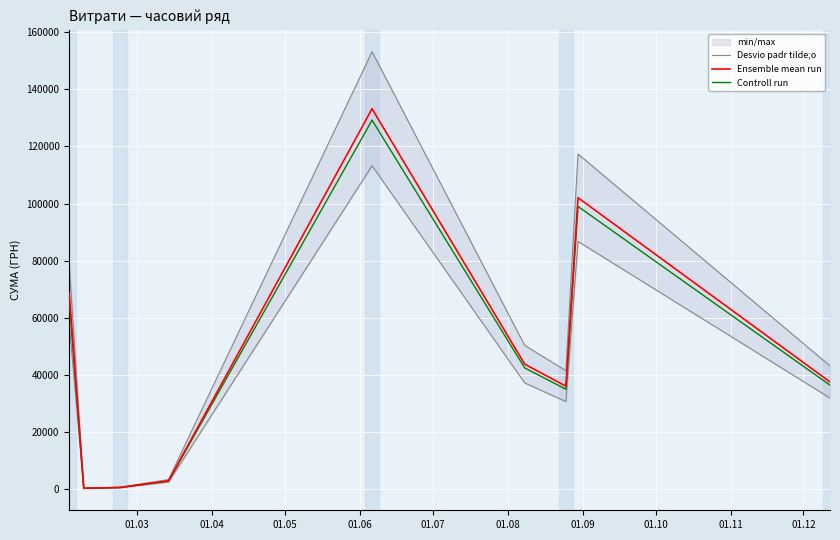

How many values in the Ensemble mean run series are below 37553?

4